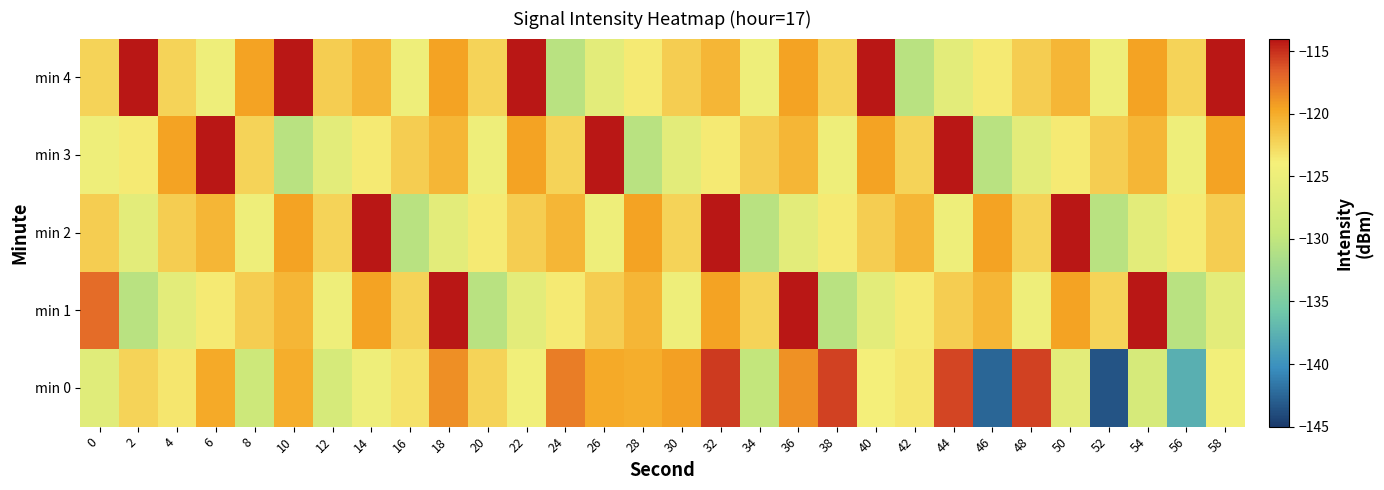

At which category does the chart reach its minimum across all series?

52